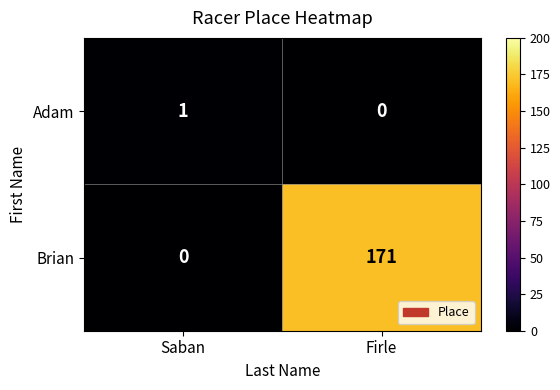

List the series in order of their peak value, lowest first.

Adam, Brian